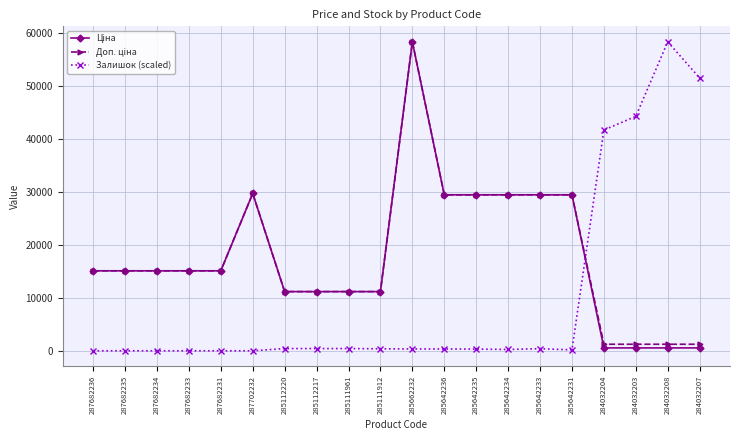

What is the highest value of the Залишок (scaled) series?

58426.5